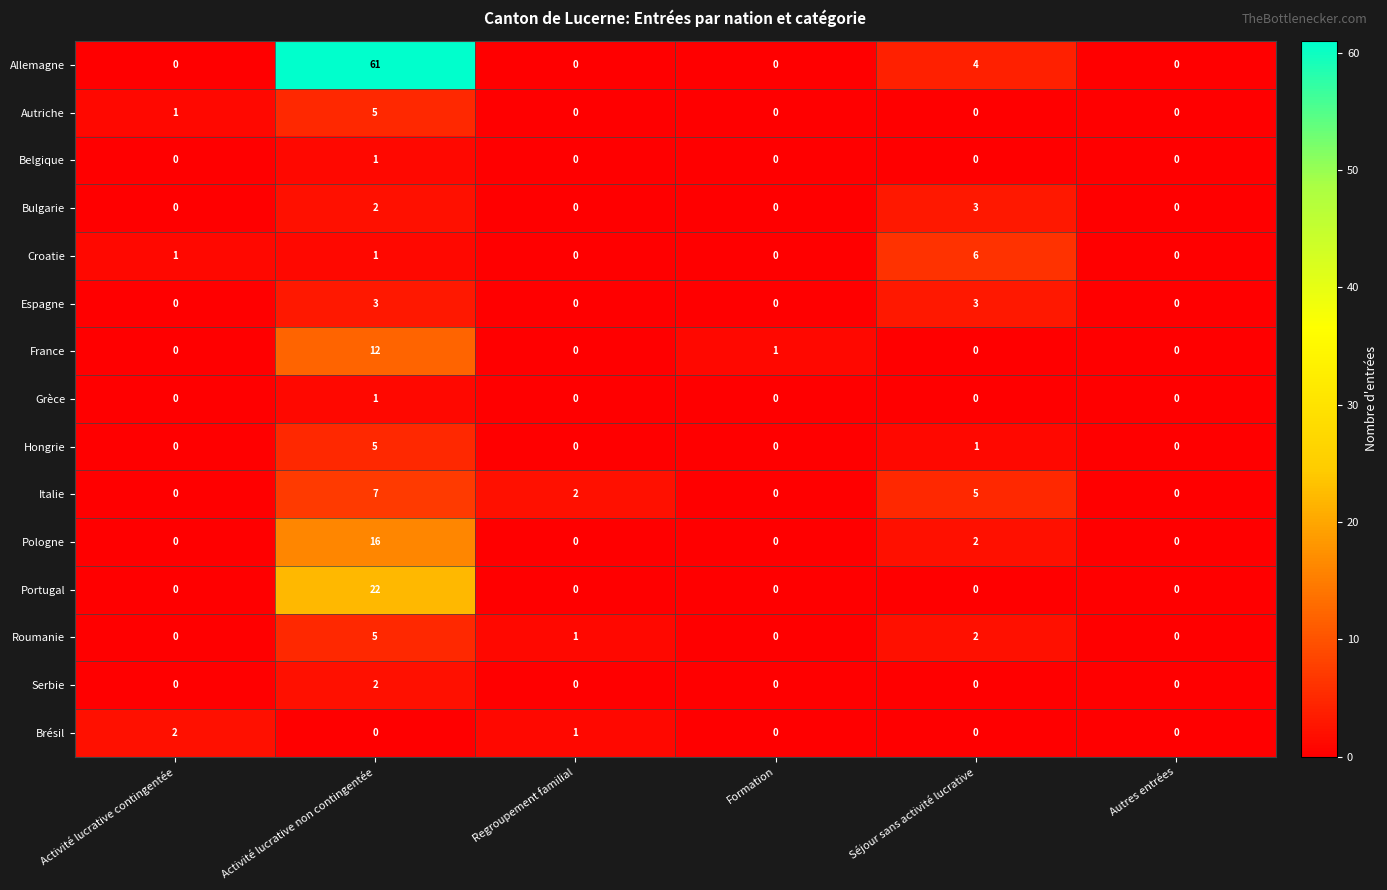

At which label does Croatie reach its peak?

Séjour sans activité lucrative